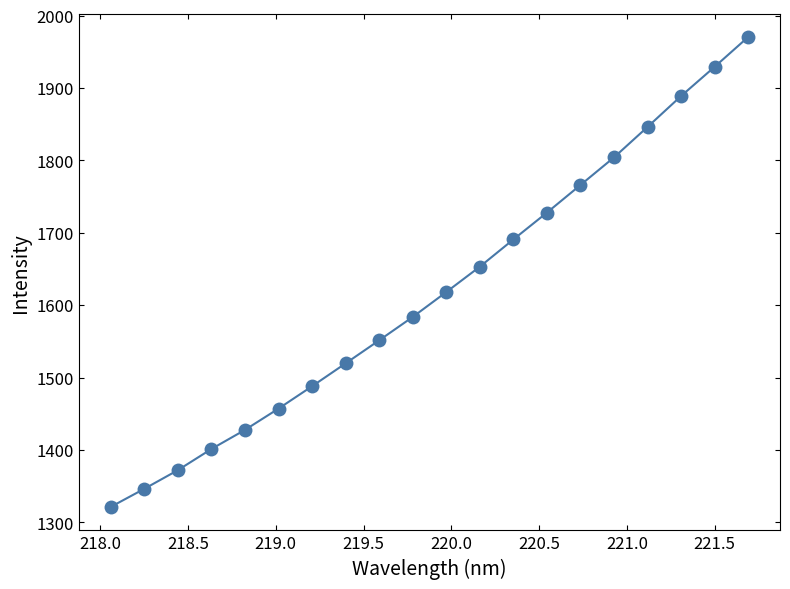

How many lines are shown in the chart?

1